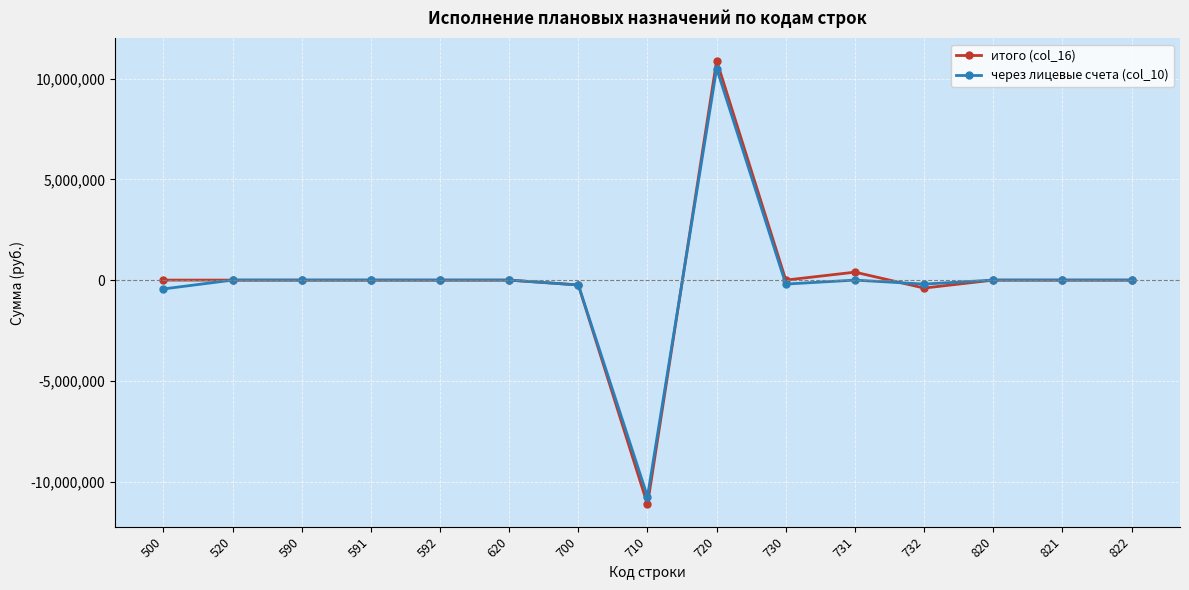

The итого (col_16) series shows -4597847.8 at 710. True or false?

False